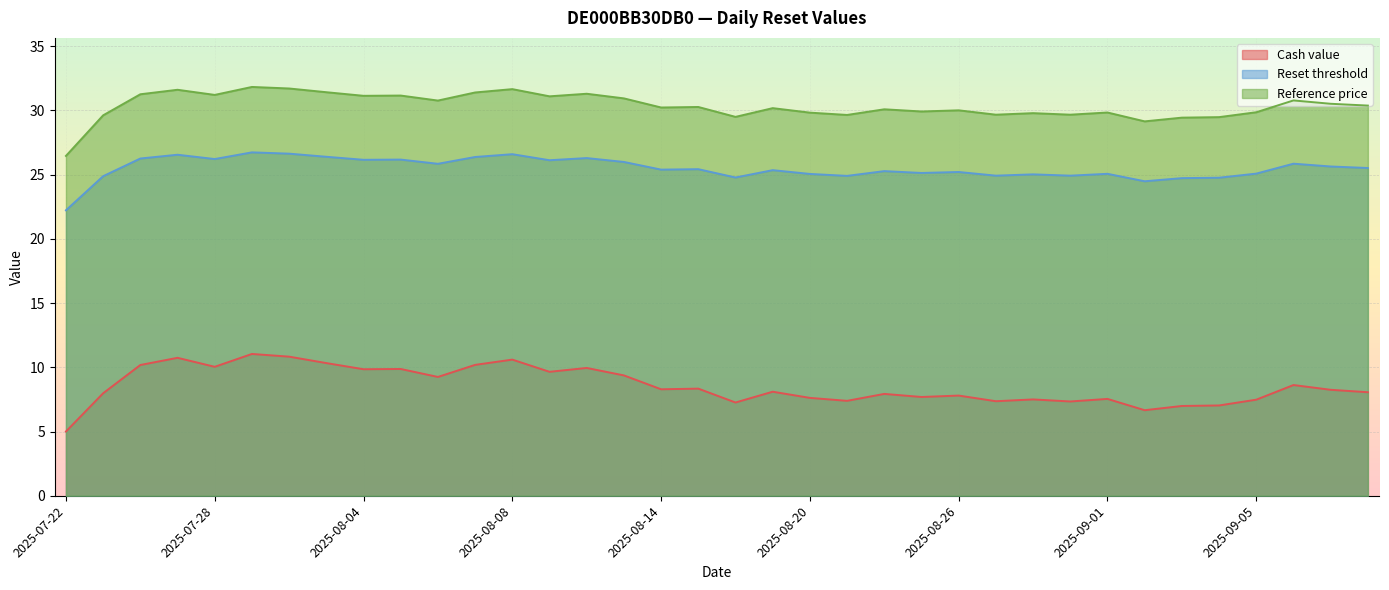

True or false: Reset threshold and Reference price intersect in this chart.

False